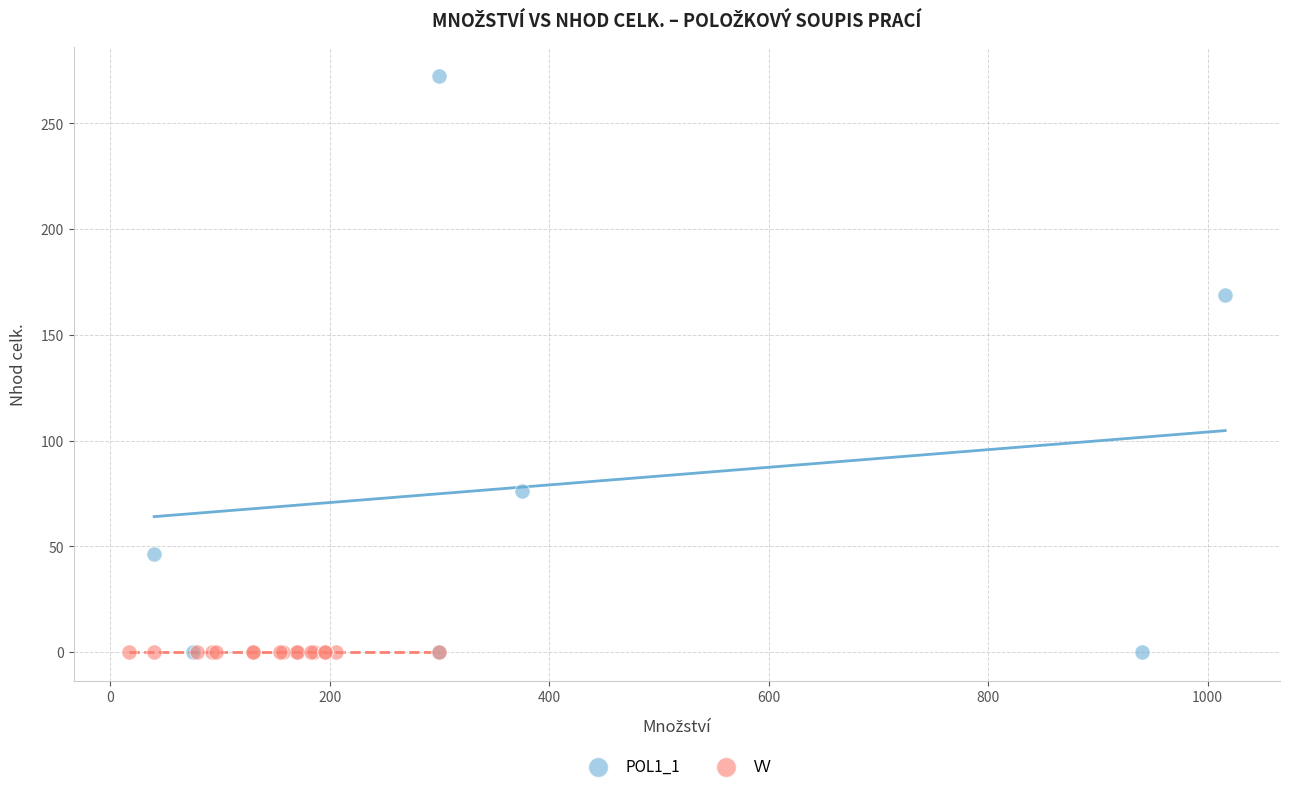

Which series contains the highest Y value?

POL1_1